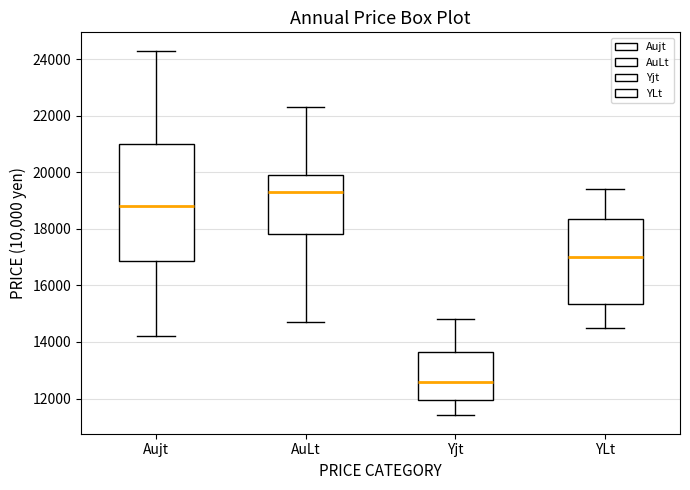

Which box is the tallest, from its lower edge to its upper edge?

Aujt